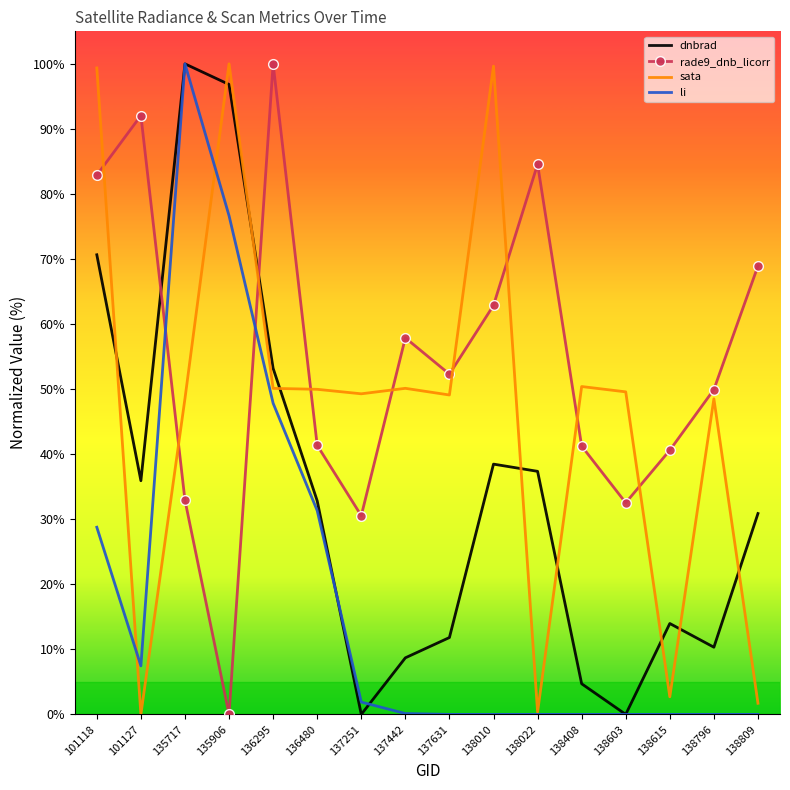

The value of dnbrad at 137251 is 0.0. True or false?

True